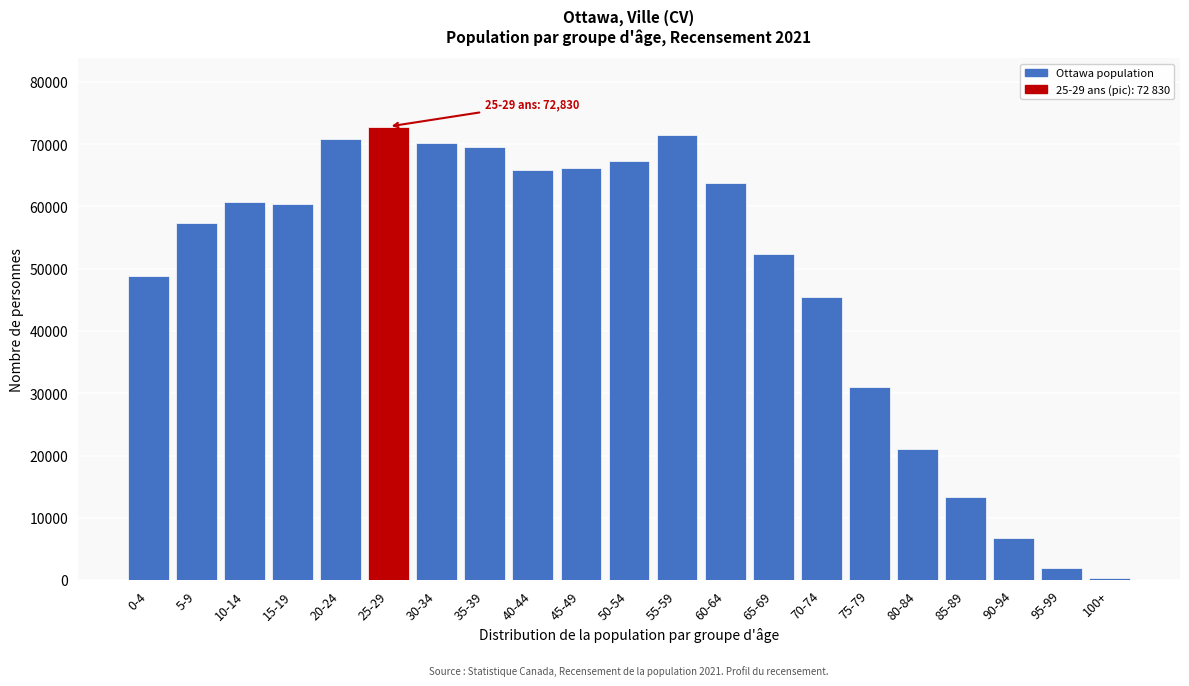

Where is the data nearest to the value 36552?

75-79